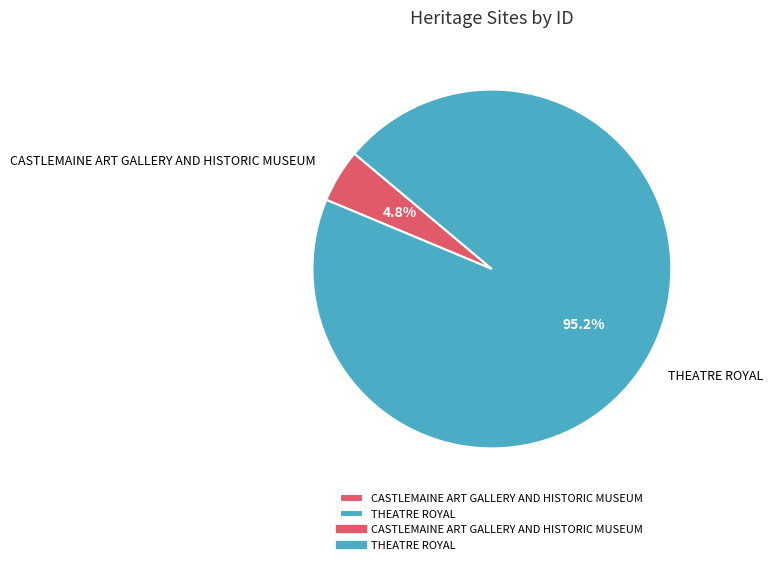

To the nearest percent, what is the combined percentage of CASTLEMAINE ART GALLERY AND HISTORIC MUSEUM and THEATRE ROYAL?

100%